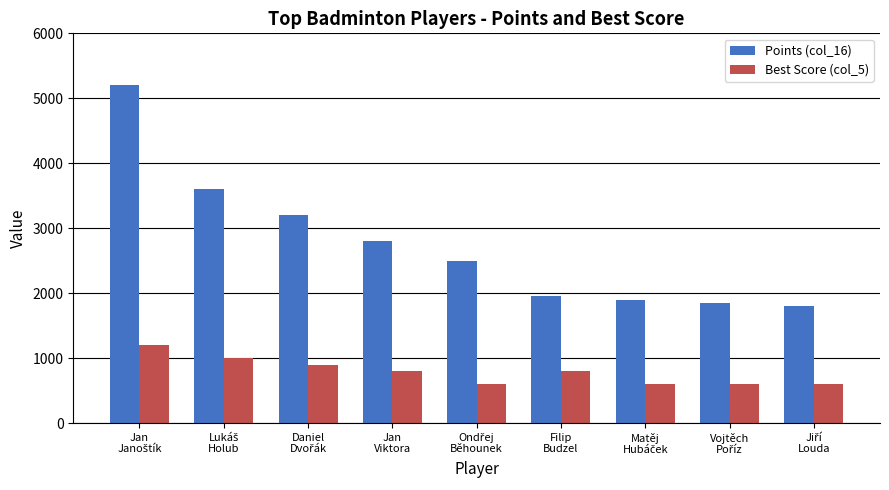

What is the maximum value for Points (col_16)?

5200